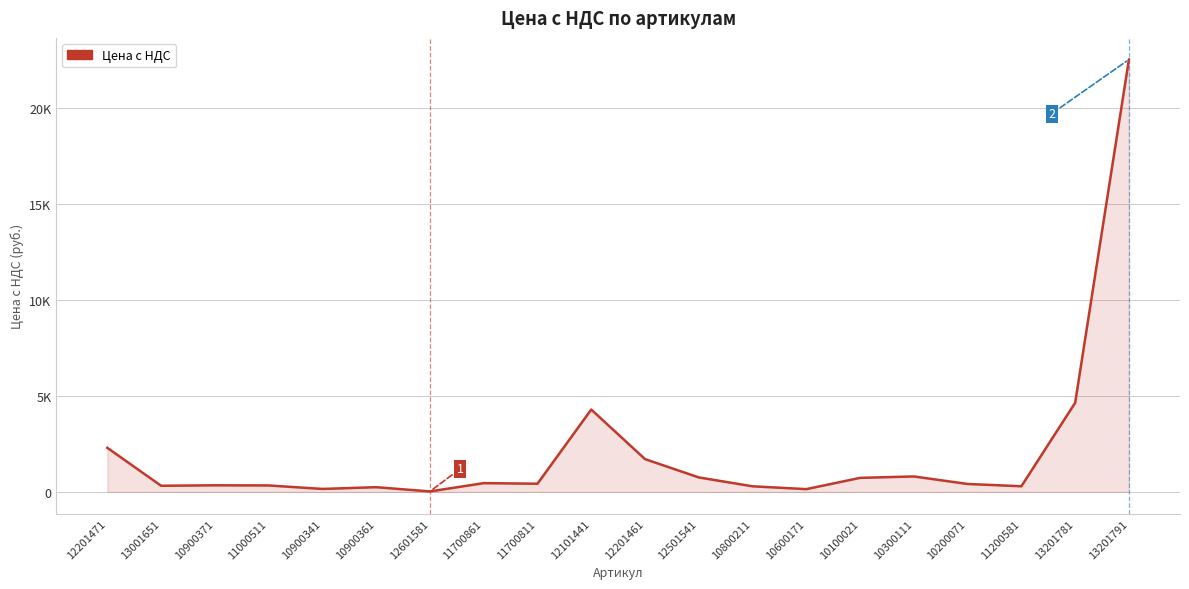

What is the ratio of the value at 12201471 to the value at 13001651?

7.2